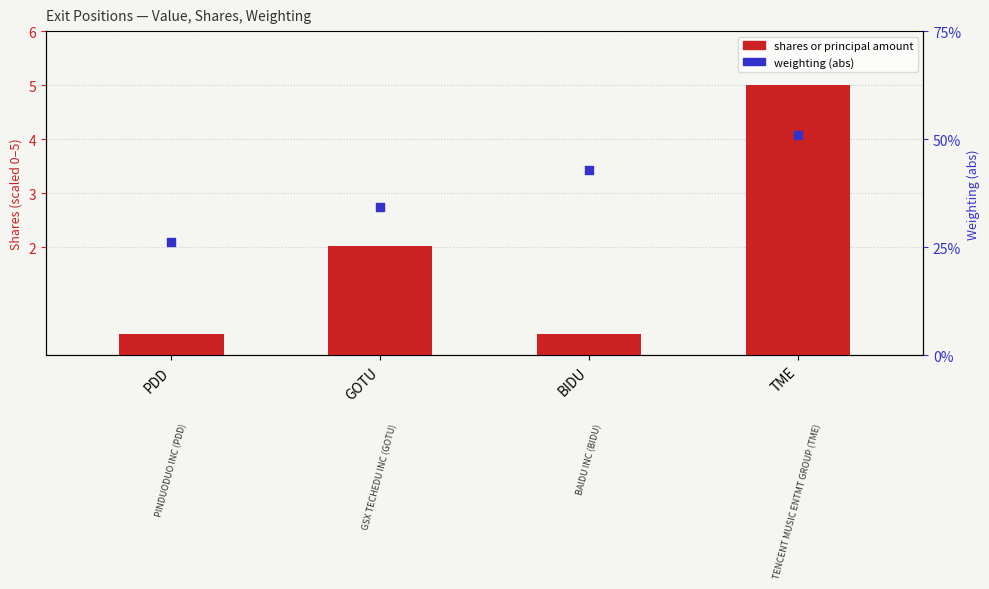

At how many categories does at least one series exceed 2?

2